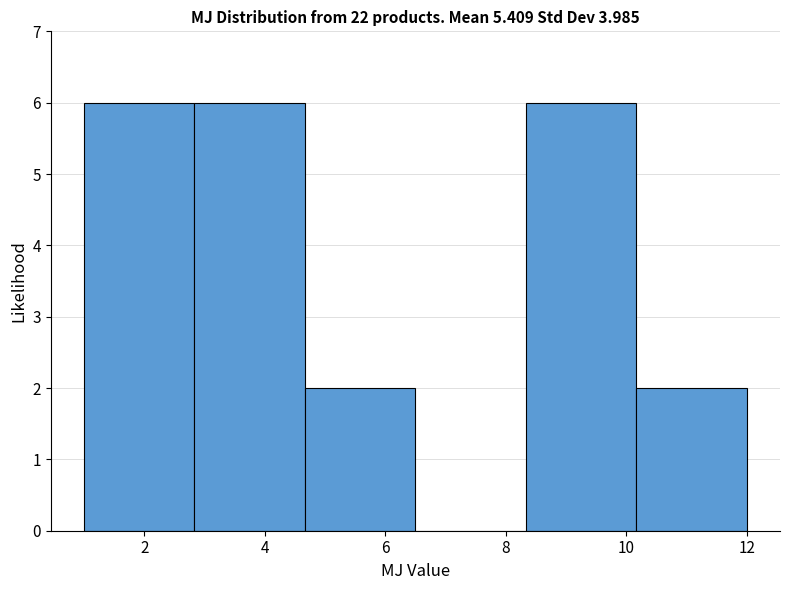

Reading left to right, list every bar in this chart as the range it spans on the x-axis followed by its height. Neither the bar edges nor the heights are printed on the chart, so give them approximately, as read against the axes.

1.0 to 2.8: 6
2.8 to 4.6: 6
4.6 to 6.6: 2
6.6 to 8.4: 0
8.4 to 10.2: 6
10.2 to 12.0: 2